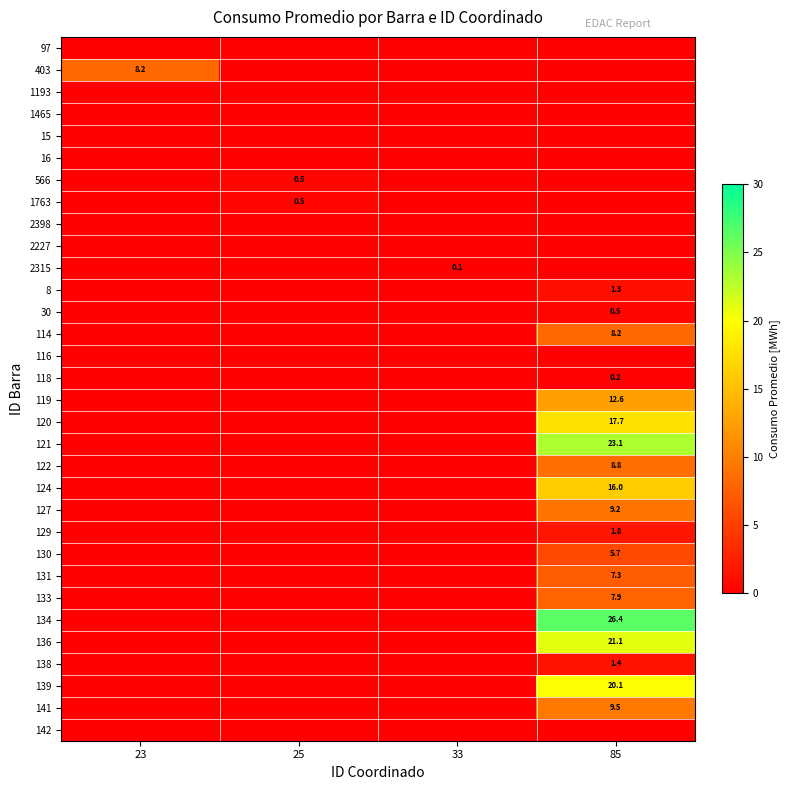

What is the total value across all series at 25?

1.0